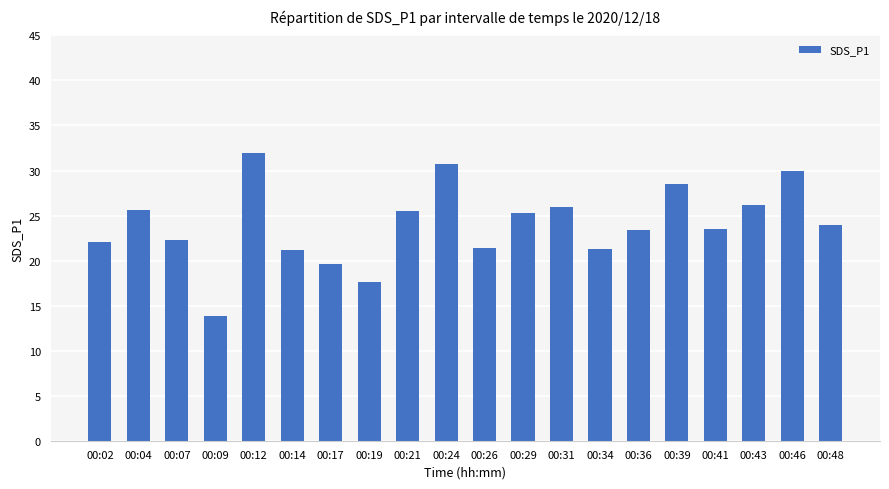

What is the value of the 5th bar from the left?

32.0